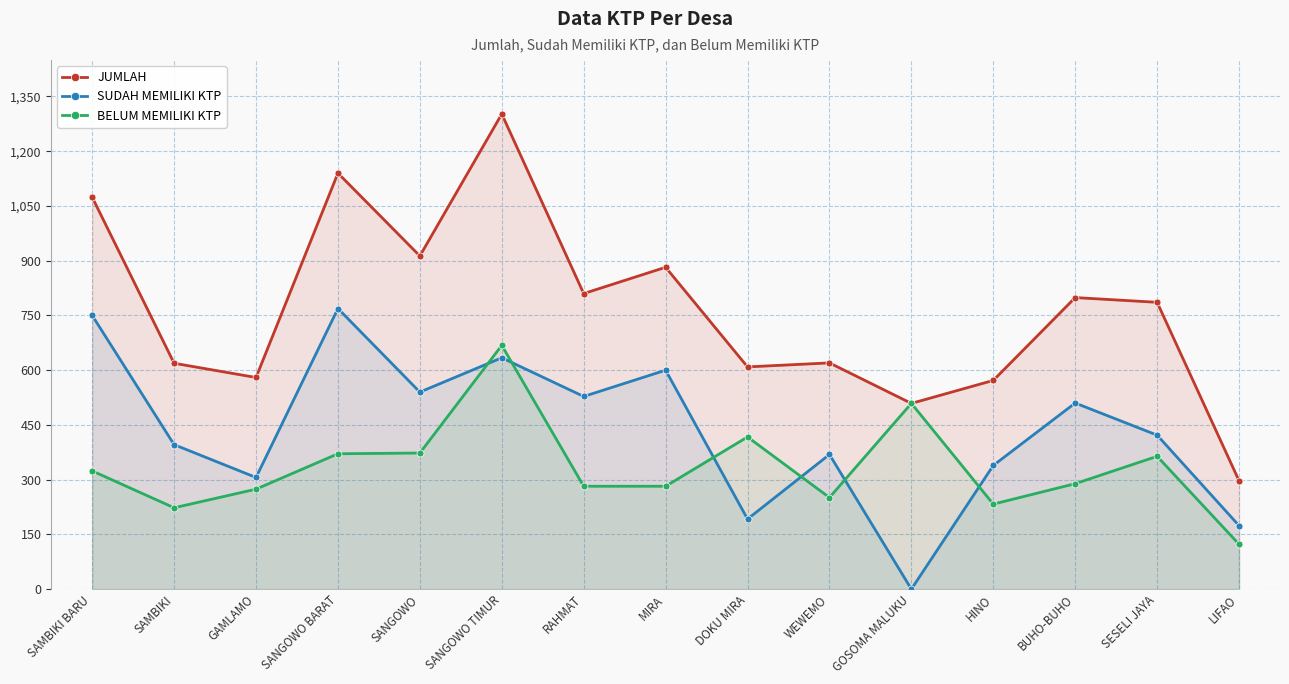

Is it true that SUDAH MEMILIKI KTP equals 350 at RAHMAT?

False